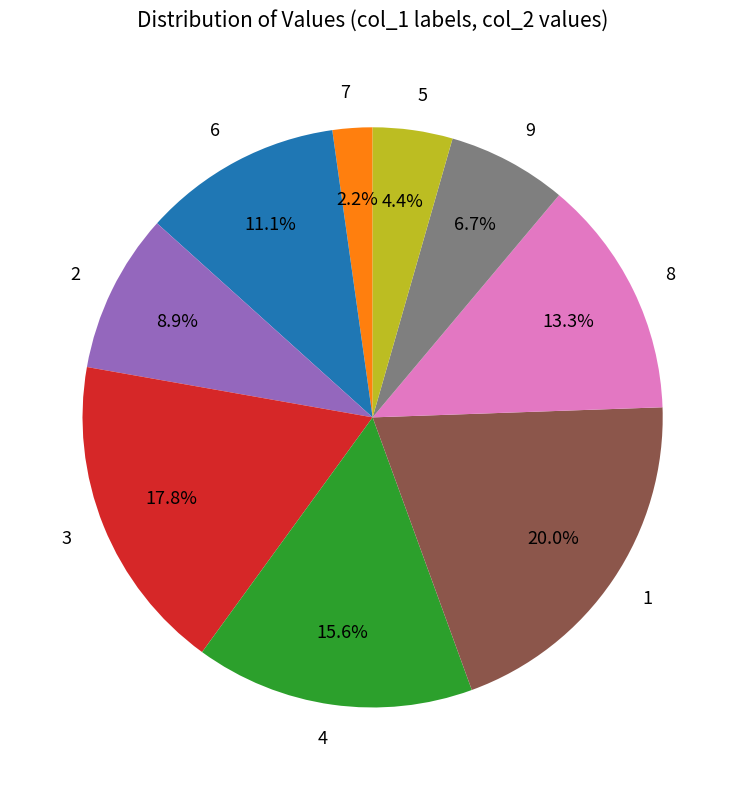

Does 1 account for over 50% of the chart?

No